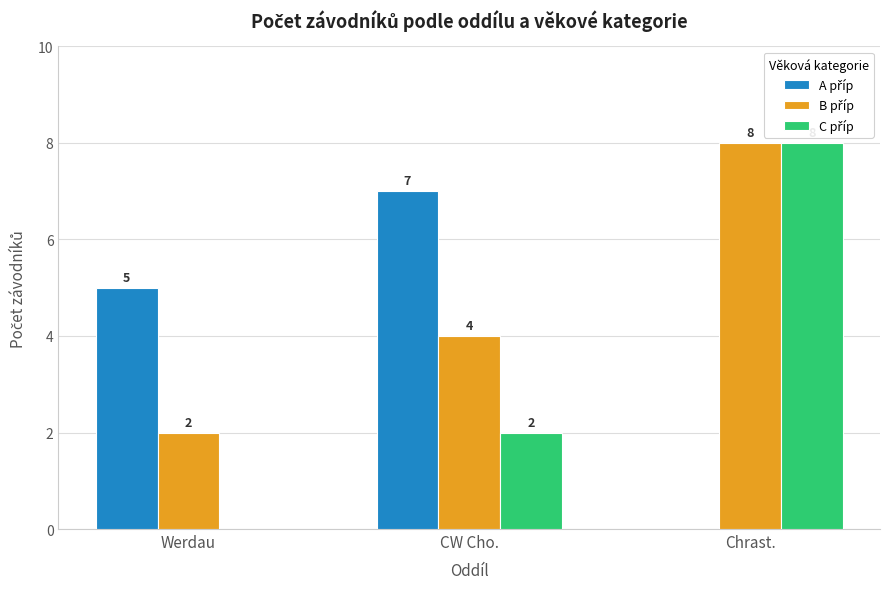

What is the total value across all series at Werdau?

7